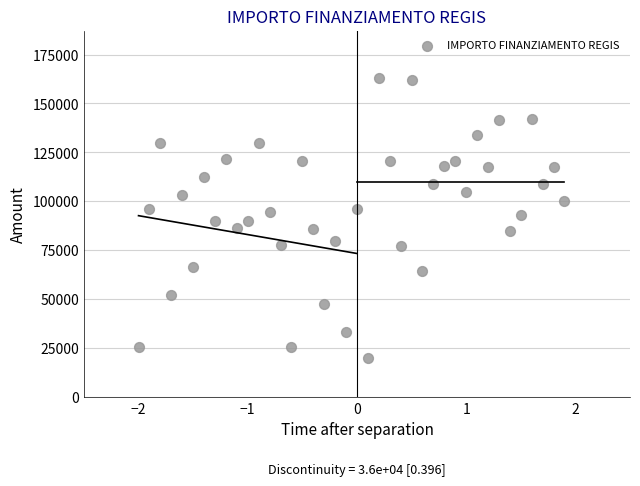

What is the range of Y values (max minus min)?

142668